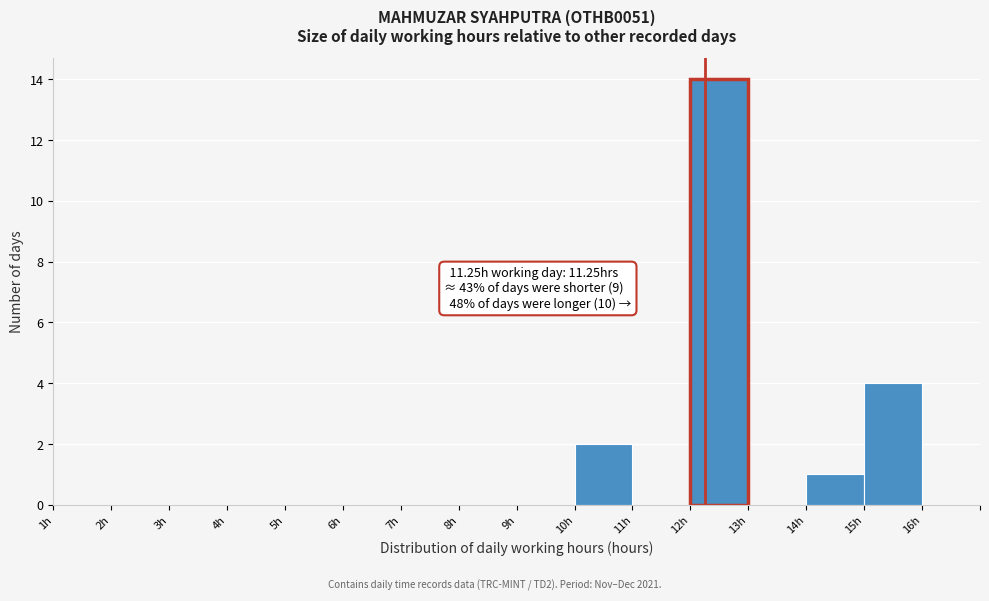

Reading left to right, list all the values displayed in this chart.

1h=0	2h=0	3h=0	4h=0	5h=0	6h=0	7h=0	8h=0	9h=0	10h=2	11h=0	12h=14	13h=0	14h=1	15h=4	16h=0